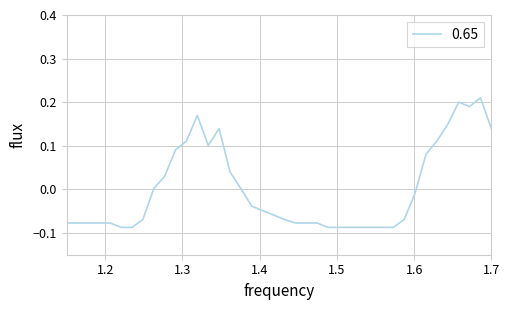

What is the difference between the maximum and minimum values?

0.3